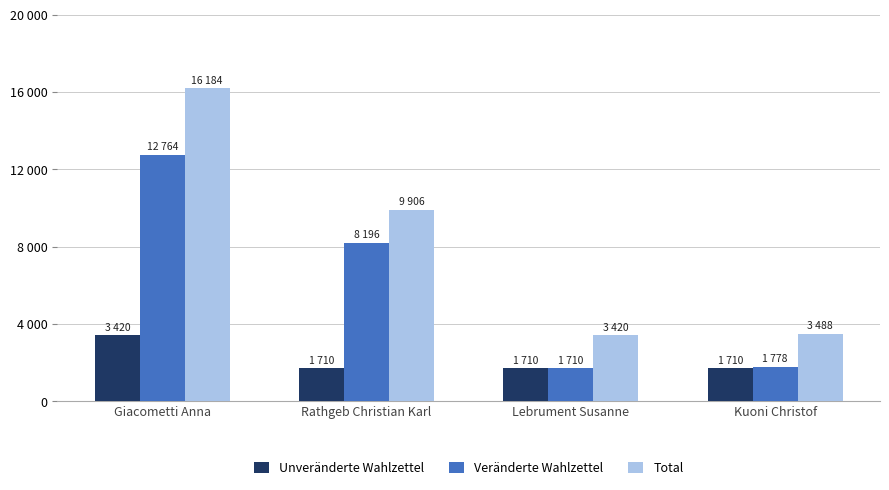

Which series has the largest range (max minus min)?

Total